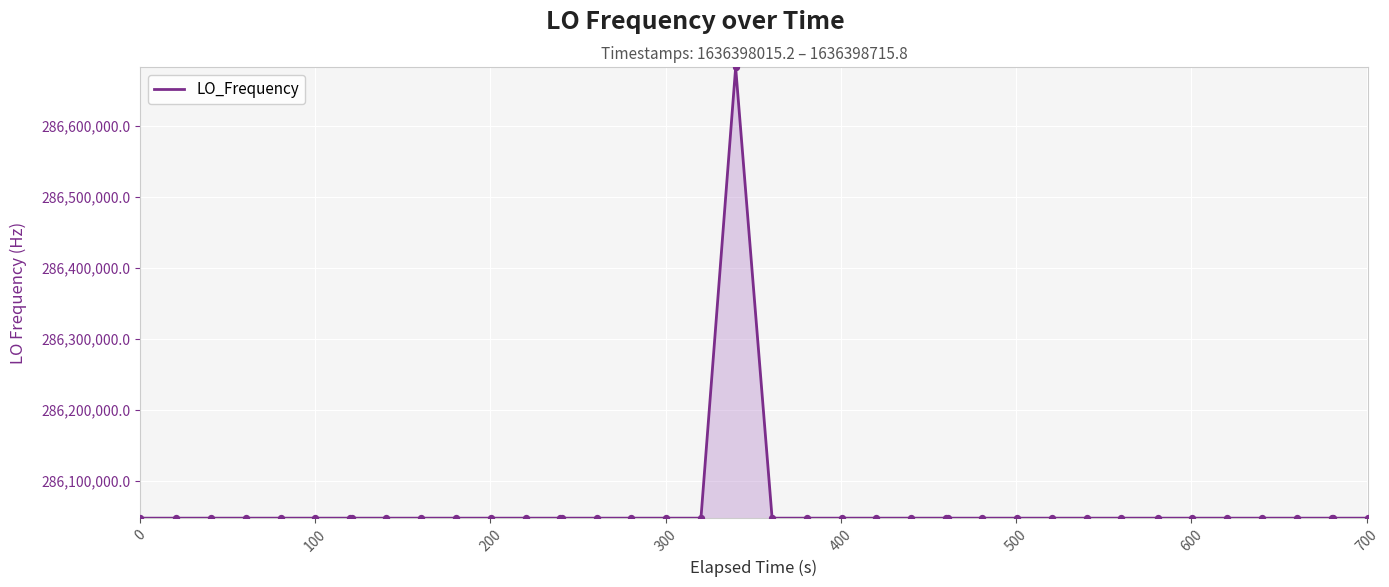

What is the minimum value shown in the chart?

286046994.9